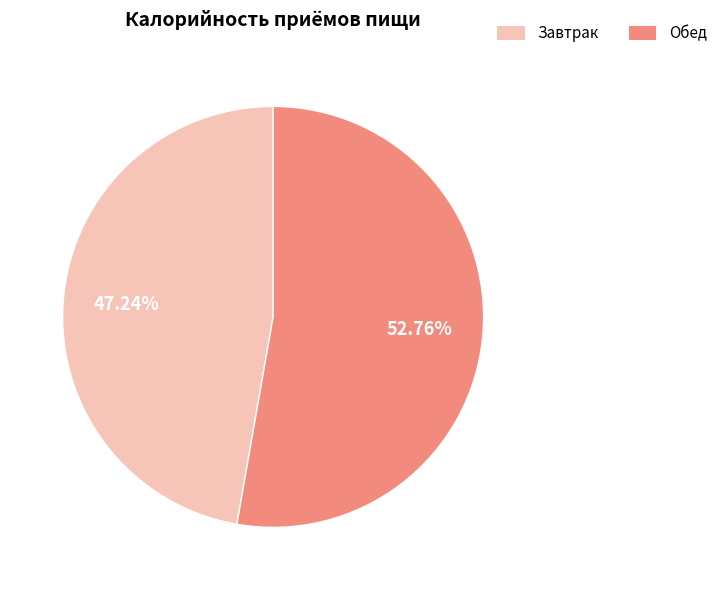

Combined, do Обед and Завтрак account for over 50%?

Yes